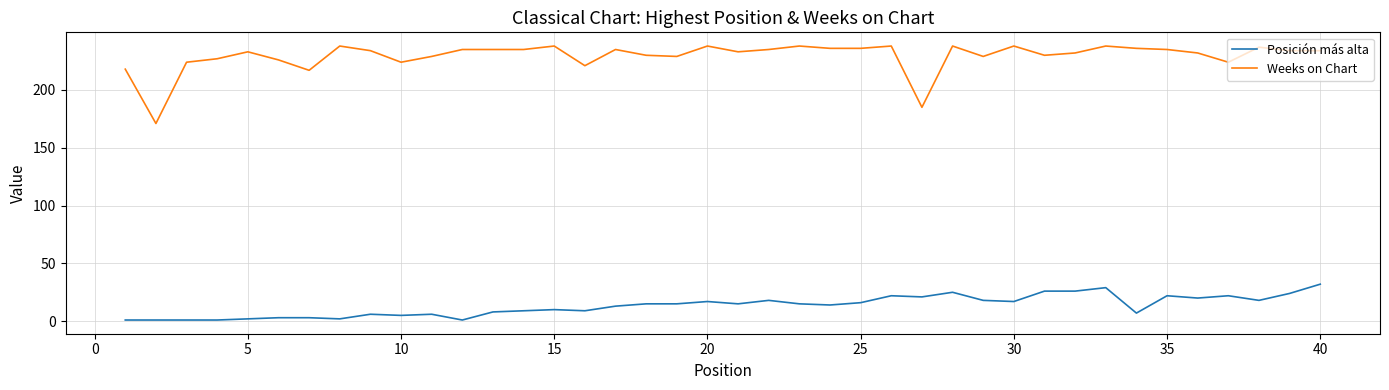

How many categories are shown in the chart?

40